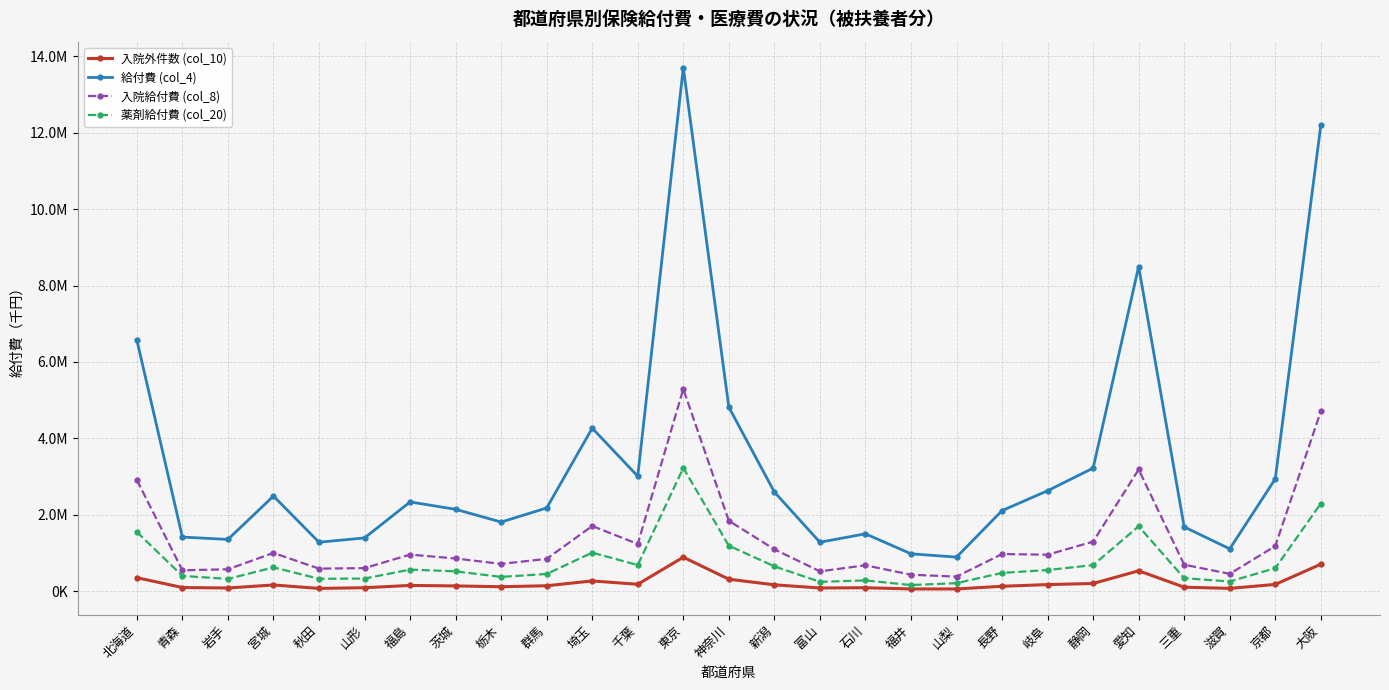

True or false: 入院外件数 (col_10) has more than 2 points higher than both neighbors.

True